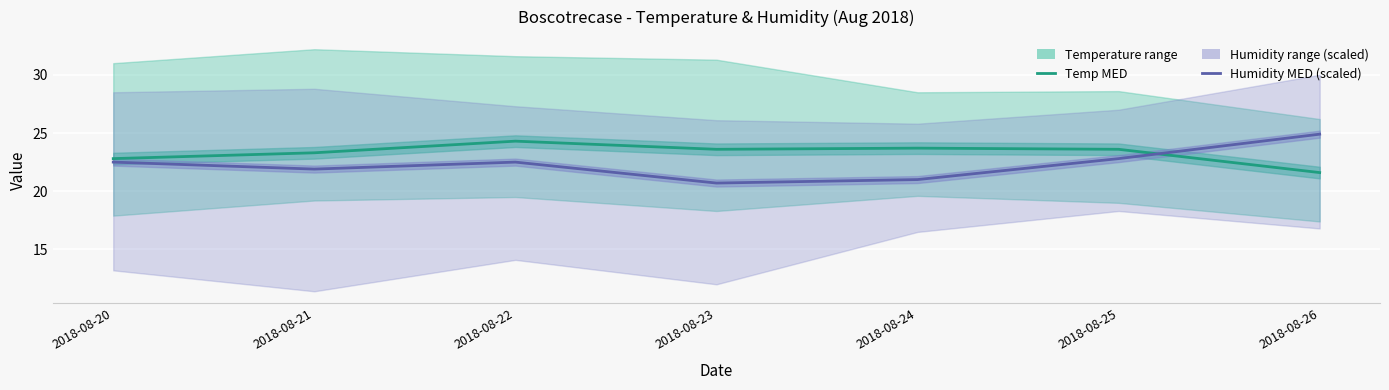

Rank the series by their average value, from lowest to highest.

Humidity MED (scaled), Temp MED